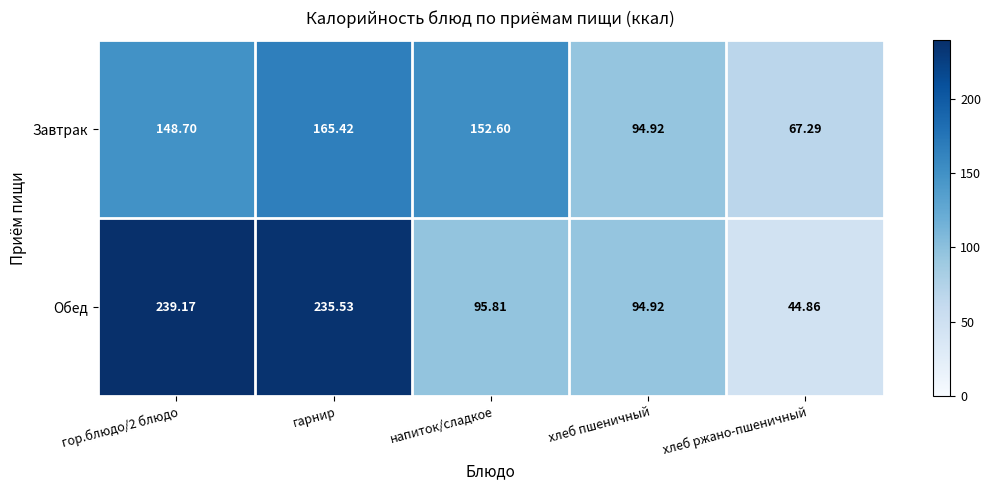

At which label is Обед closest to 142?

напиток/сладкое